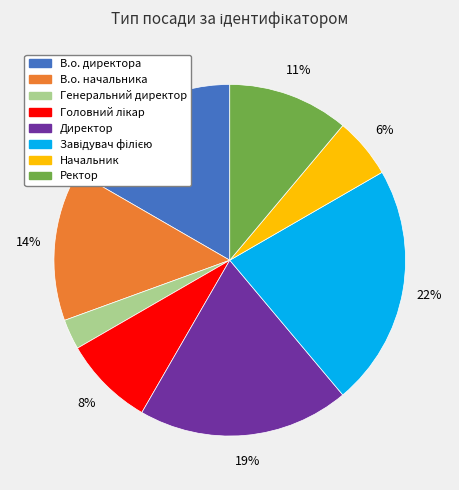

What is the ratio of the value at Начальник to the value at В.о. начальника?

0.4